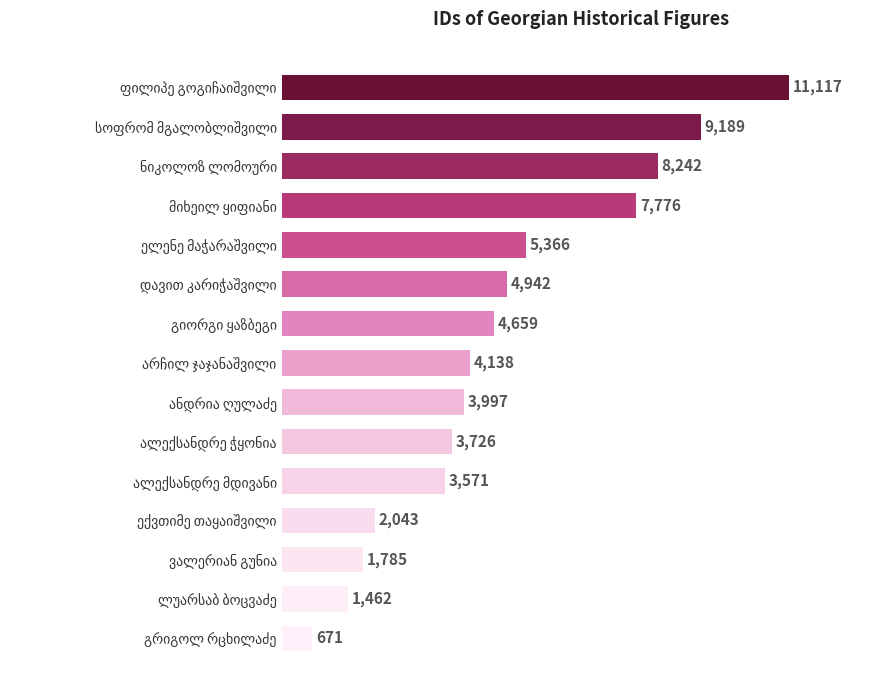

What is the average value?

4846